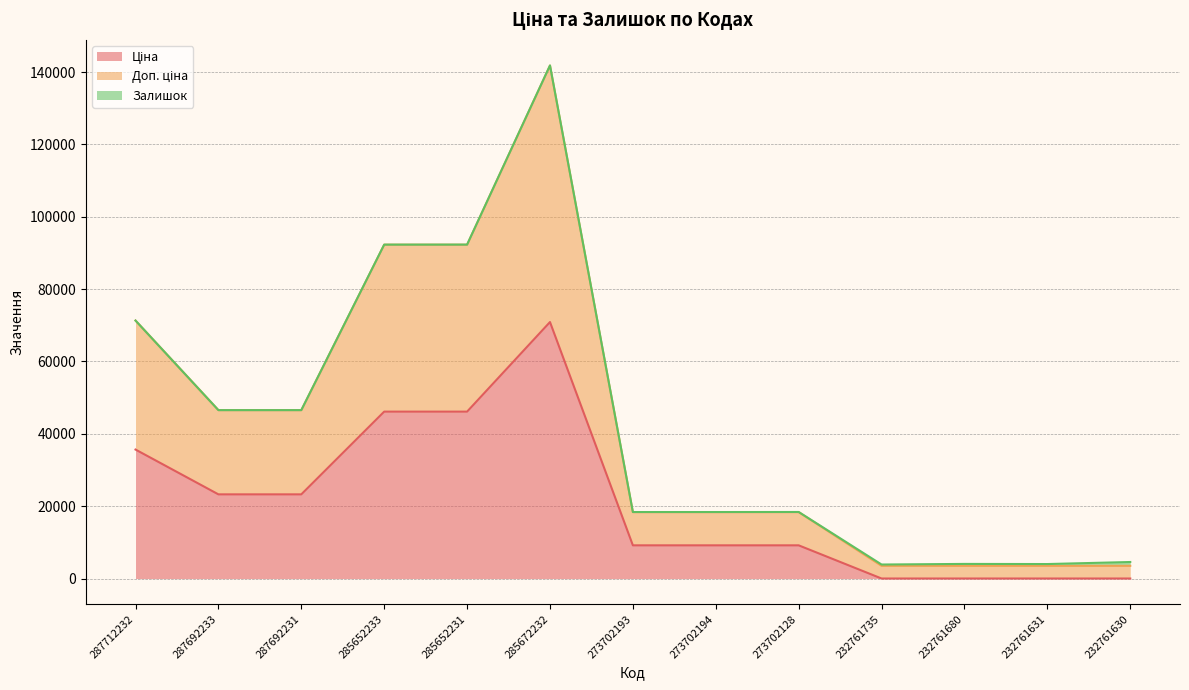

What is the maximum value for Ціна?

70906.0